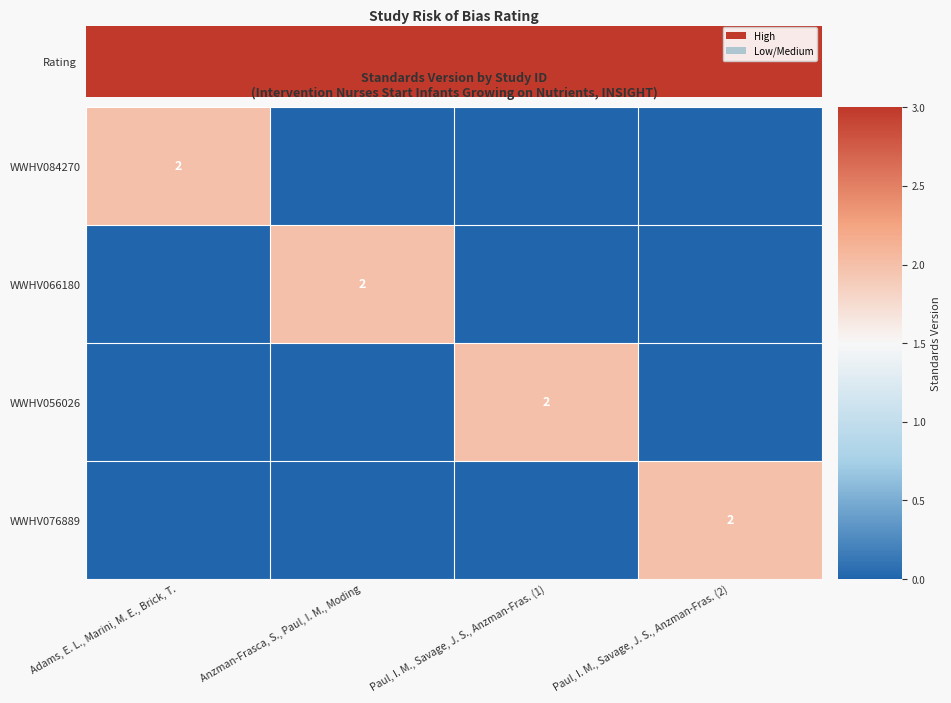

The WWHV056026 series shows 2 at Paul, I. M., Savage, J. S., Anzman-Fras. (1). True or false?

True